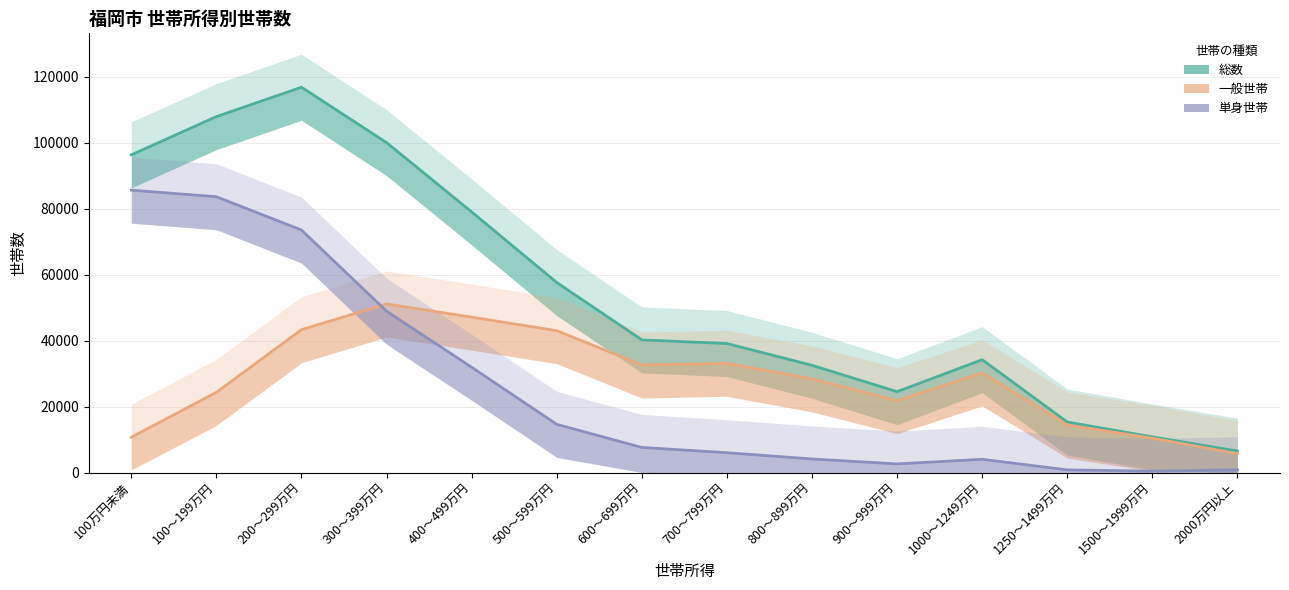

In 総数, how many points are higher than both neighbors (excluding endpoints)?

2